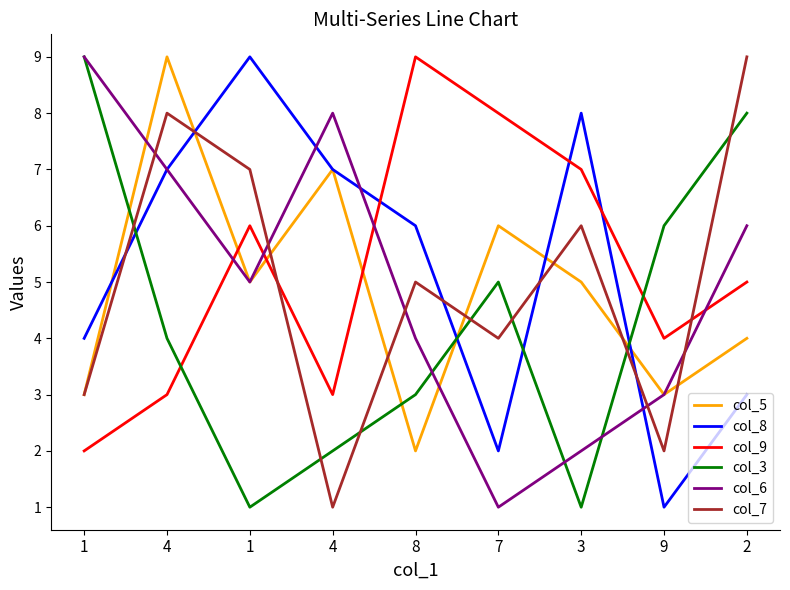

Read the col_3 value at 4.

2